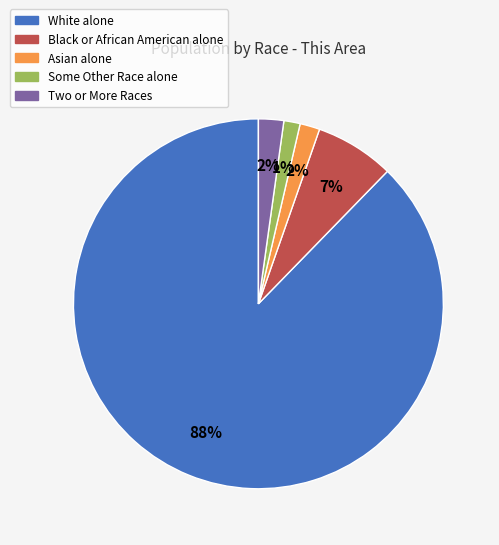

Which category has the biggest portion of the pie?

White alone